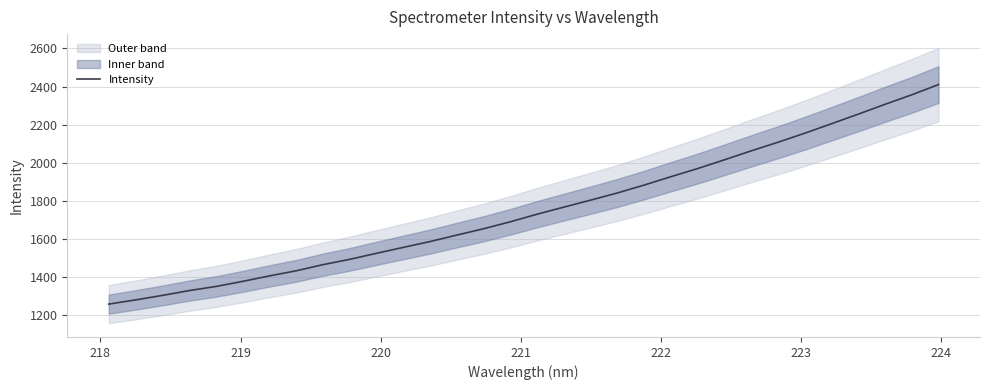

What is the highest value of the Intensity series?

2410.3